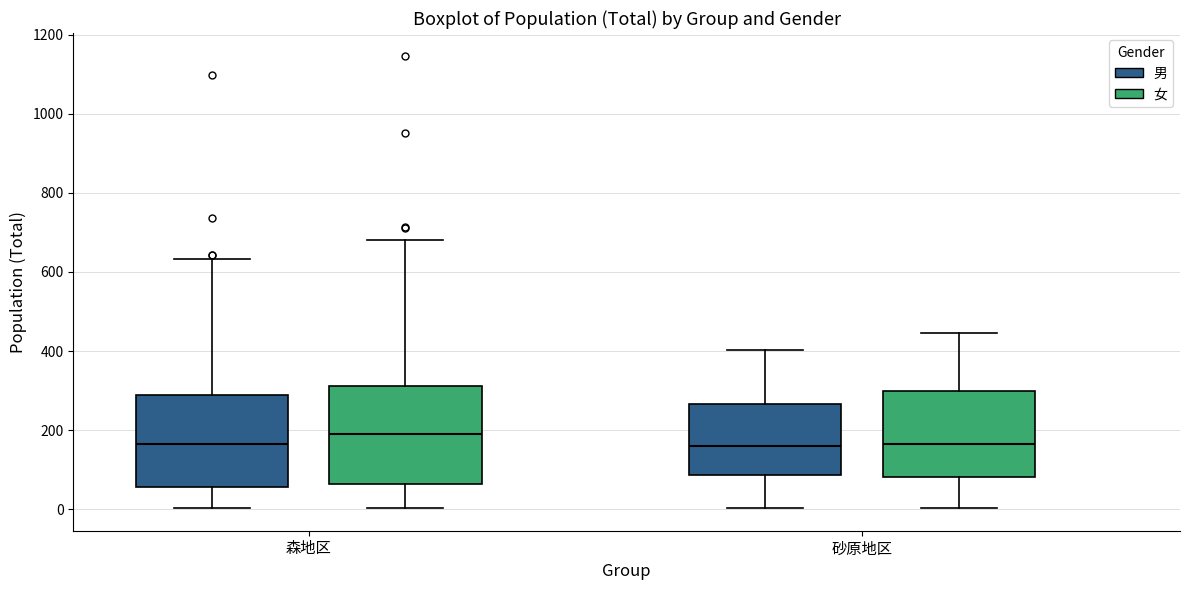

Reading left to right, transcribe this box plot: for each box, give where its median line is, the range the box spans, and where its two whiskers end, as read against the y-axis. The values are not printed on the chart, so give them approximately, as read against the axis.

森地区 (男): median 160, box 60 to 280, whiskers 0 to 640
森地区 (女): median 200, box 60 to 320, whiskers 0 to 680
砂原地区 (男): median 160, box 80 to 260, whiskers 0 to 400
砂原地区 (女): median 160, box 80 to 300, whiskers 0 to 440